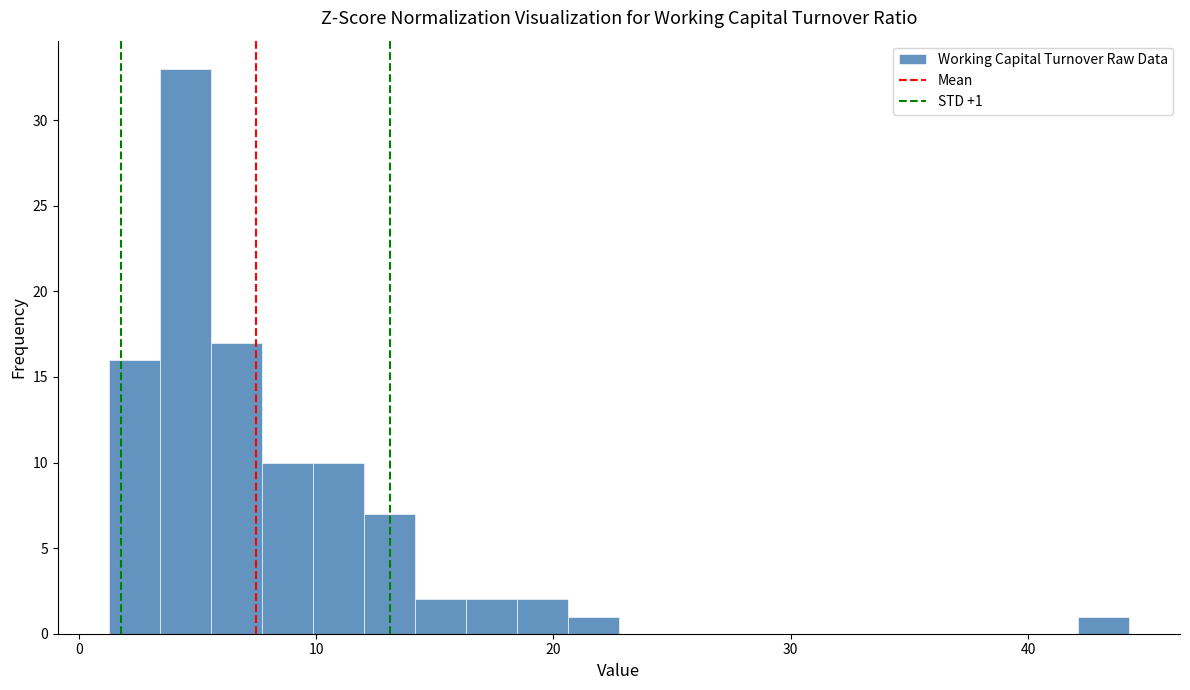

Read against the x-axis, roughly where is the centre of the tallest bar?

4